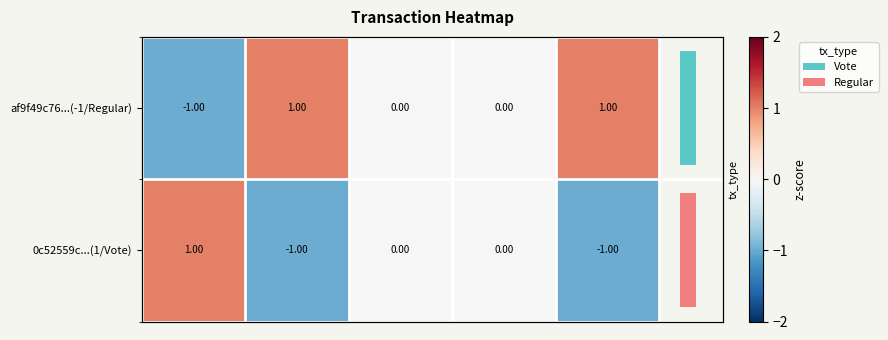

Count the af9f49c76...(-1/Regular) values in the range 0 to 1.

4